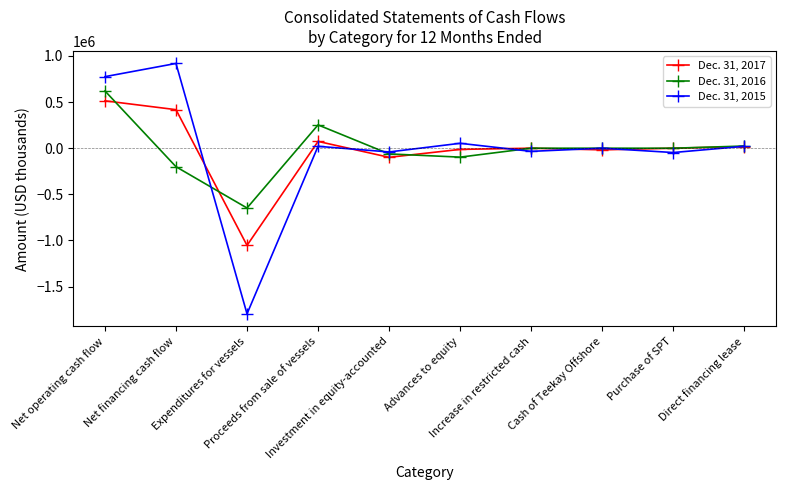

Where is the first local maximum for Dec. 31, 2017?

Proceeds from sale of vessels